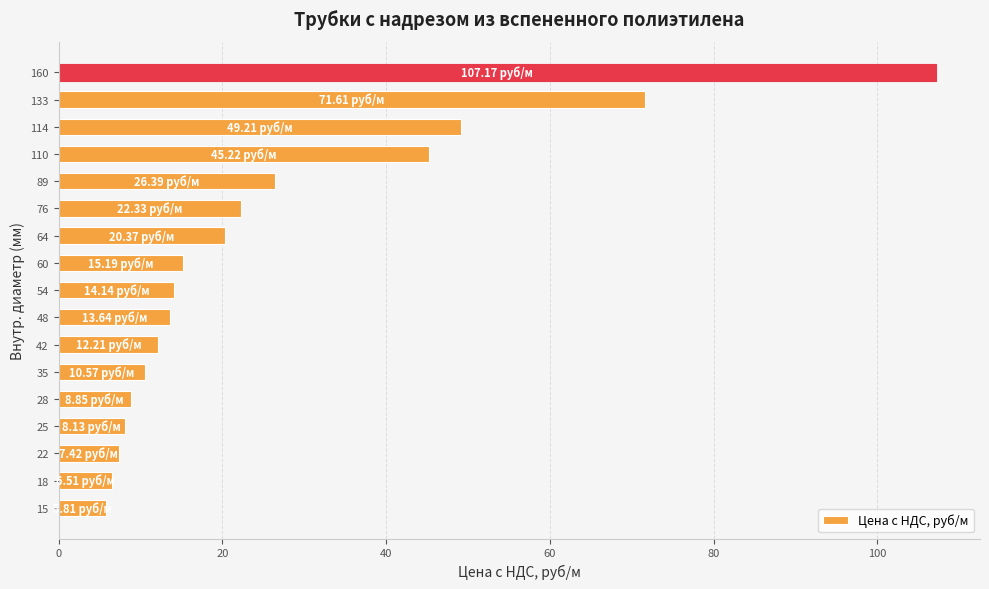

What is the ratio of the value at 110 to the value at 60?

3.0